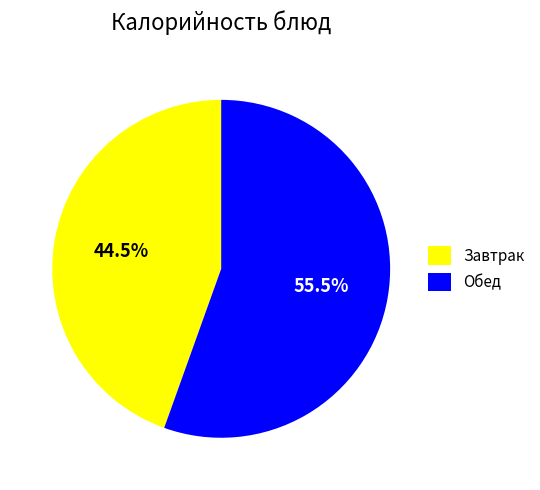

Approximately how many times larger is the value at Обед compared to Завтрак?

1.2